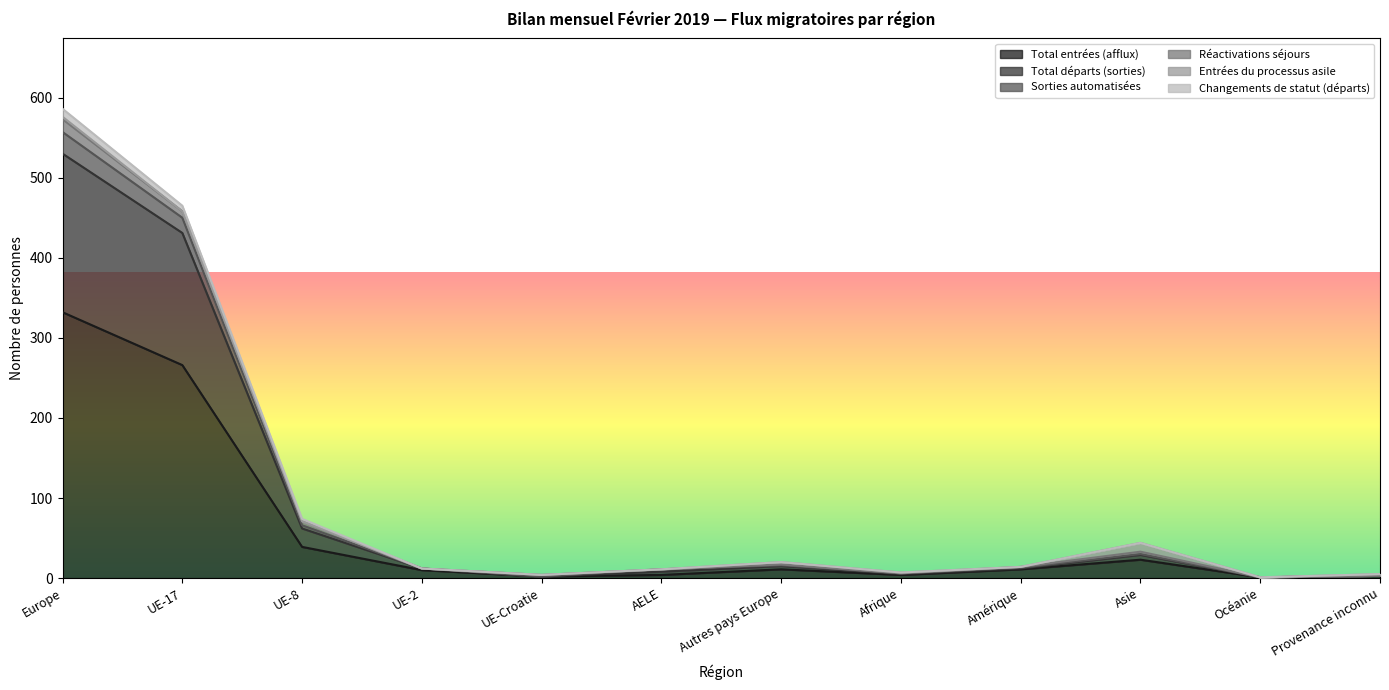

In Total entrées (afflux), how many points are lower than both neighbors (excluding endpoints)?

3